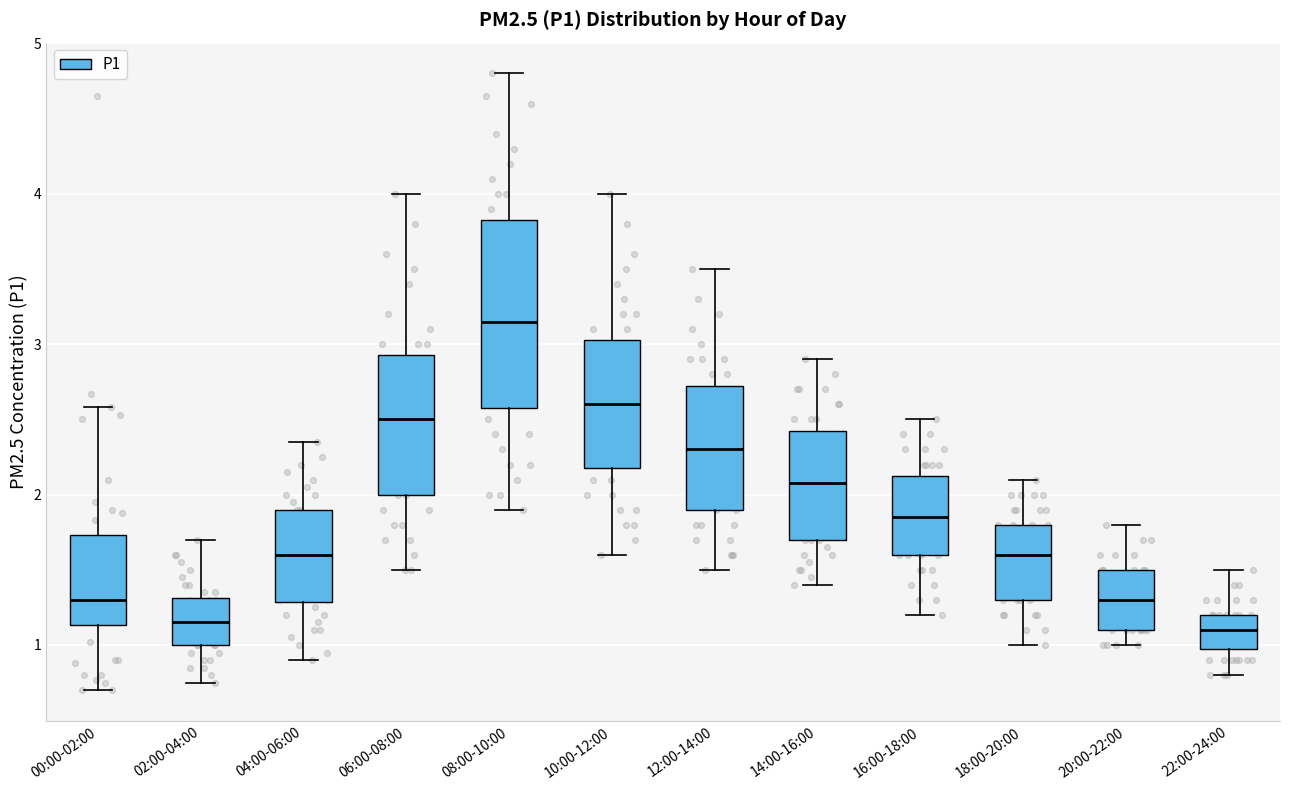

Reading left to right, transcribe this box plot: for each box, give where its median line is, the range the box spans, and where its two whiskers end, as read against the y-axis. The values are not printed on the chart, so give them approximately, as read against the axis.

00:00-02:00: median 1.3, box 1.1 to 1.7, whiskers 0.7 to 2.6
02:00-04:00: median 1.2, box 1.0 to 1.3, whiskers 0.8 to 1.7
04:00-06:00: median 1.6, box 1.3 to 1.9, whiskers 0.9 to 2.4
06:00-08:00: median 2.5, box 2.0 to 2.9, whiskers 1.5 to 4.0
08:00-10:00: median 3.2, box 2.6 to 3.8, whiskers 1.9 to 4.8
10:00-12:00: median 2.6, box 2.2 to 3.0, whiskers 1.6 to 4.0
12:00-14:00: median 2.3, box 1.9 to 2.7, whiskers 1.5 to 3.5
14:00-16:00: median 2.1, box 1.7 to 2.4, whiskers 1.4 to 2.9
16:00-18:00: median 1.9, box 1.6 to 2.1, whiskers 1.2 to 2.5
18:00-20:00: median 1.6, box 1.3 to 1.8, whiskers 1.0 to 2.1
20:00-22:00: median 1.3, box 1.1 to 1.5, whiskers 1.0 to 1.8
22:00-24:00: median 1.1, box 1.0 to 1.2, whiskers 0.8 to 1.5